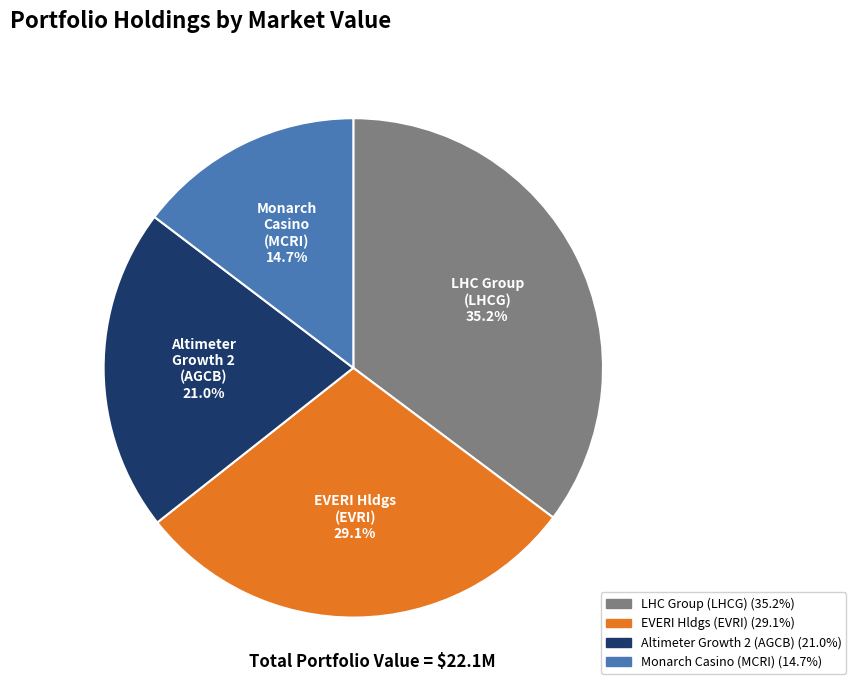

Does any single category account for the majority?

No